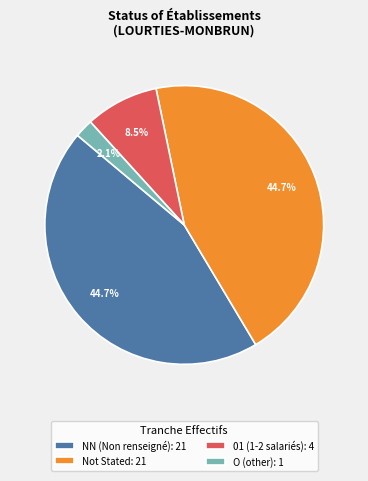

Is there a majority slice in this chart?

No